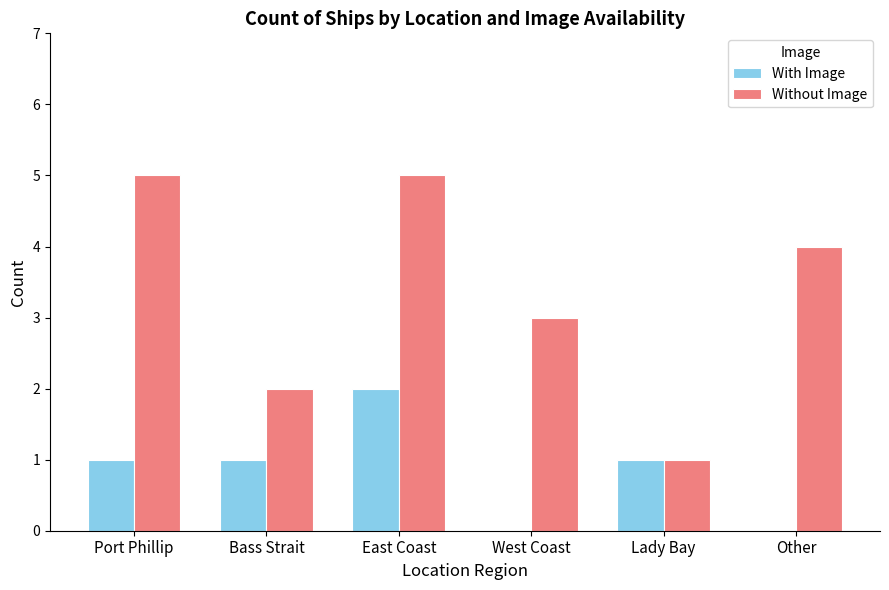

Which series has the largest total across all categories?

Without Image